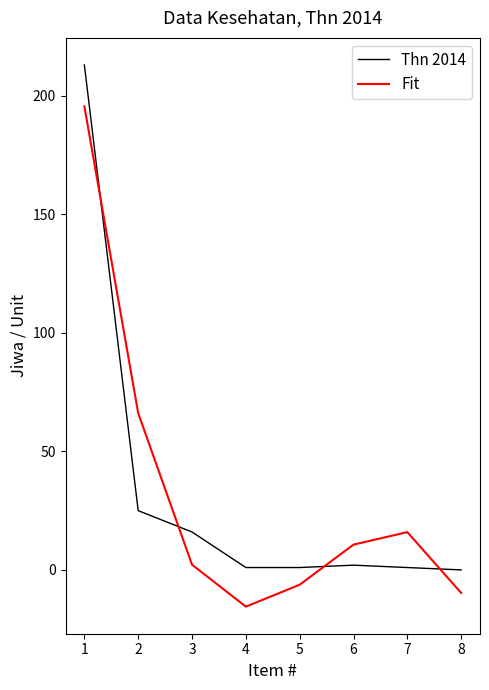

Rank the series by their maximum value, from highest to lowest.

Thn 2014, Fit